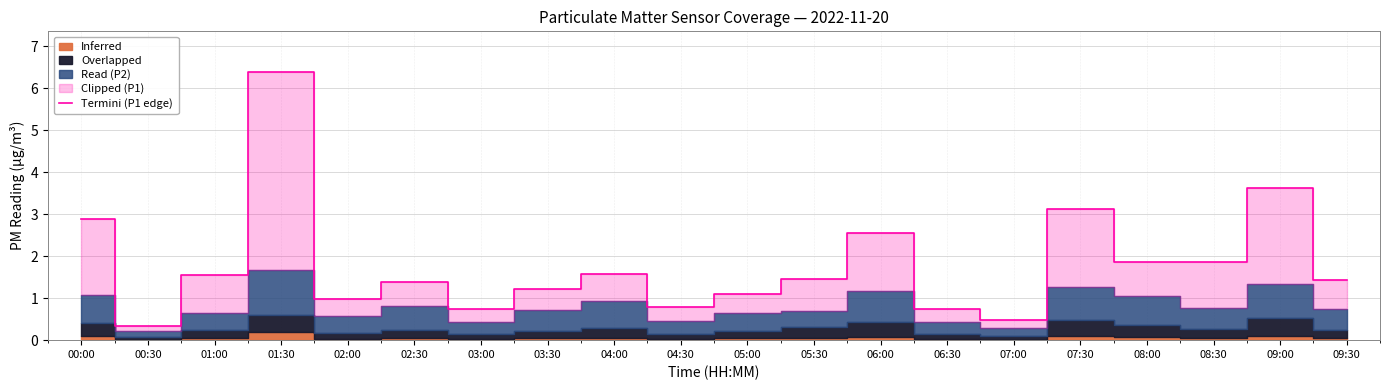

How many interior local peaks (higher than both neighbors) does the data have?

6